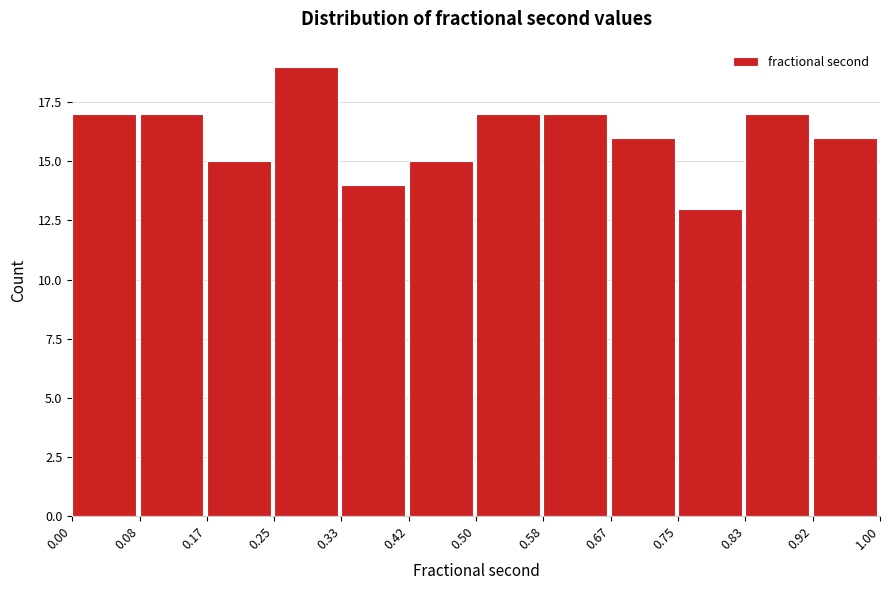

What is the height of the bar covering 0.58 to 0.67 on the x-axis? The values are not printed on the chart, so give them approximately, as read against the axis.

17